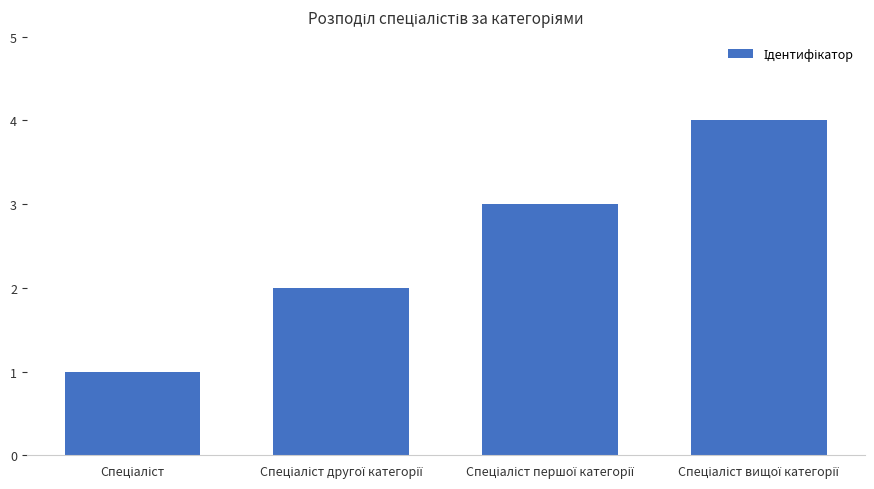

What is the difference between the maximum and minimum values?

3